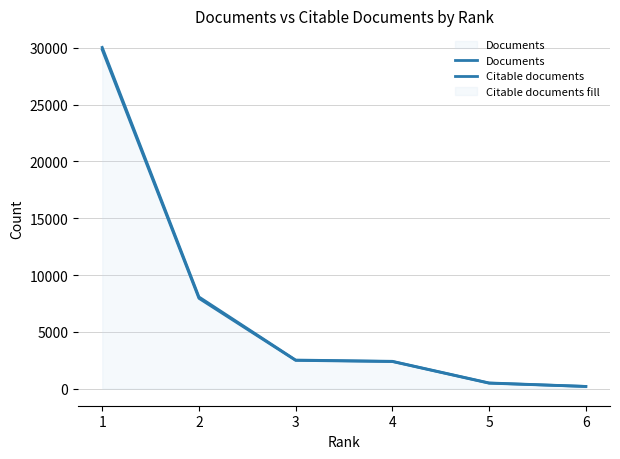

What is the total value across all series at 2?

16027